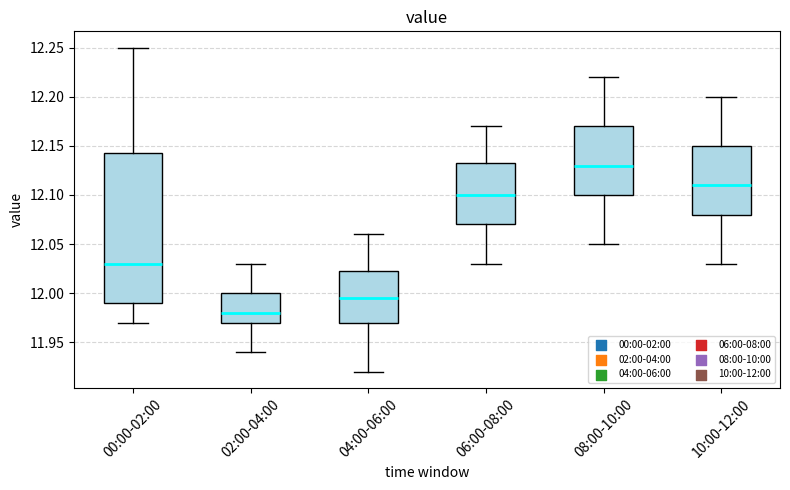

Reading left to right, read every box against the y-axis: the position of its median line, the range the box covers, and the ends of its whiskers. The values are not printed on the chart, so give them approximately, as read against the axis.

00:00-02:00: median 12.030, box 11.990 to 12.145, whiskers 11.970 to 12.250
02:00-04:00: median 11.980, box 11.970 to 12.000, whiskers 11.940 to 12.030
04:00-06:00: median 11.995, box 11.970 to 12.025, whiskers 11.920 to 12.060
06:00-08:00: median 12.100, box 12.070 to 12.135, whiskers 12.030 to 12.170
08:00-10:00: median 12.130, box 12.100 to 12.170, whiskers 12.050 to 12.220
10:00-12:00: median 12.110, box 12.080 to 12.150, whiskers 12.030 to 12.200